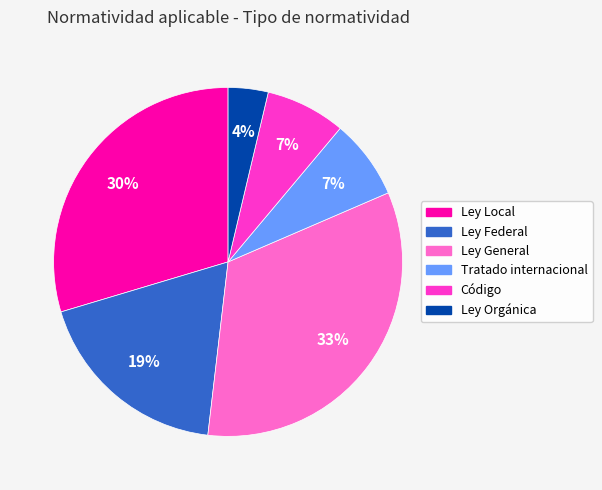

To the nearest percent, what is the difference between the Ley General and Tratado internacional slice percentages?

26%